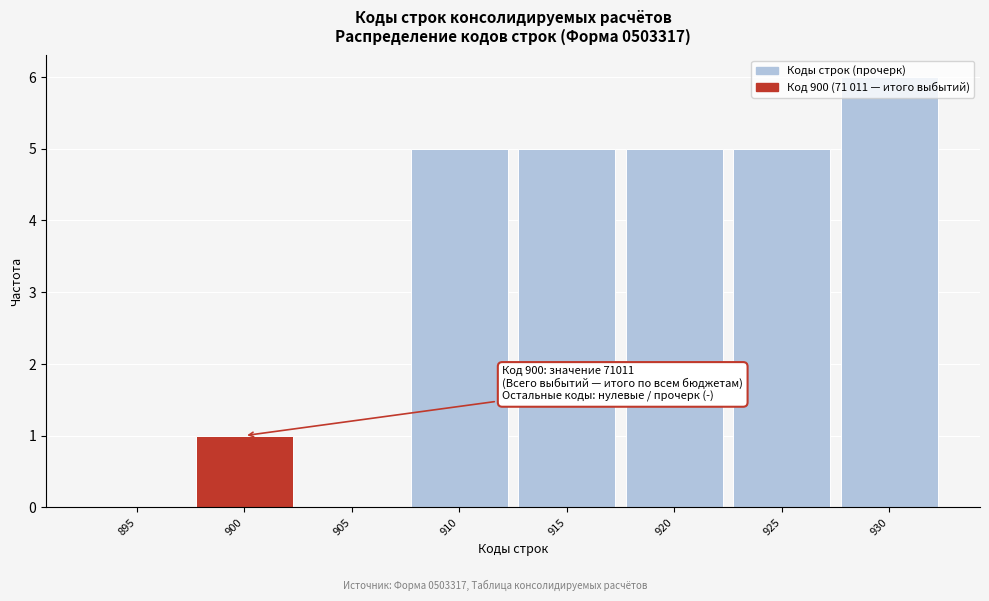

What is the sum of the values at 910 and 900?

6